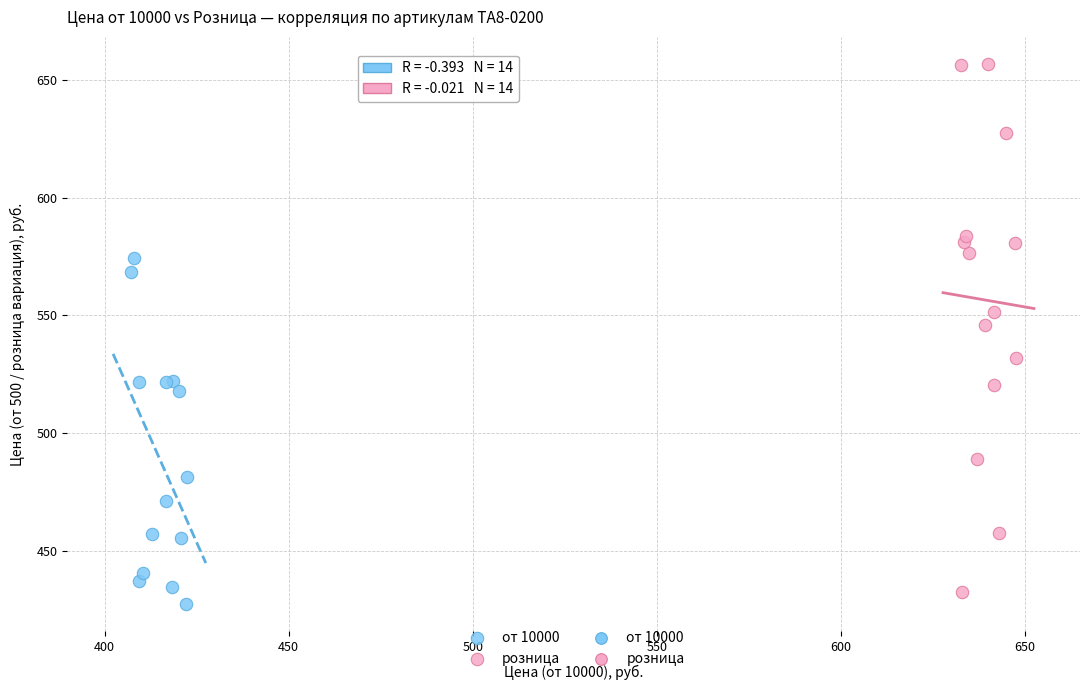

Which series has the widest spread of Y values?

розница